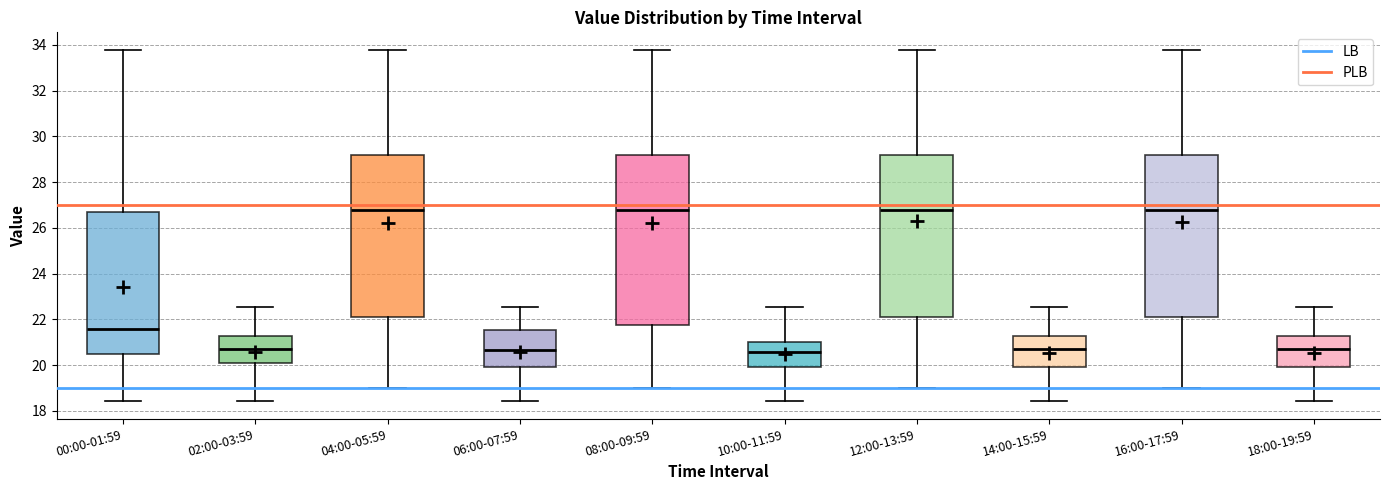

Reading left to right, transcribe this box plot: for each box, give where its median line is, the range the box spans, and where its two whiskers end, as read against the y-axis. The values are not printed on the chart, so give them approximately, as read against the axis.

00:00-01:59: median 21.6, box 20.4 to 26.8, whiskers 18.4 to 33.8
02:00-03:59: median 20.8, box 20.0 to 21.2, whiskers 18.4 to 22.6
04:00-05:59: median 26.8, box 22.0 to 29.2, whiskers 19.0 to 33.8
06:00-07:59: median 20.6, box 20.0 to 21.6, whiskers 18.4 to 22.6
08:00-09:59: median 26.8, box 21.8 to 29.2, whiskers 19.0 to 33.8
10:00-11:59: median 20.6, box 20.0 to 21.0, whiskers 18.4 to 22.6
12:00-13:59: median 26.8, box 22.2 to 29.2, whiskers 19.0 to 33.8
14:00-15:59: median 20.8, box 20.0 to 21.2, whiskers 18.4 to 22.6
16:00-17:59: median 26.8, box 22.2 to 29.2, whiskers 19.0 to 33.8
18:00-19:59: median 20.8, box 20.0 to 21.2, whiskers 18.4 to 22.6